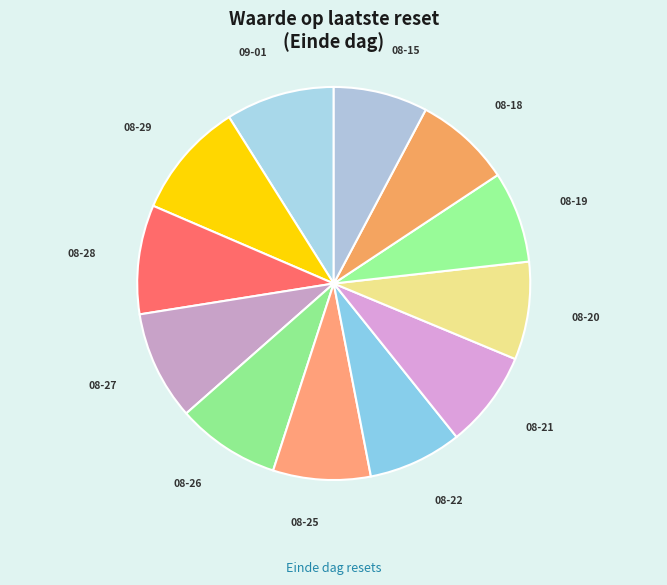

Count the number of slices in the pie.

12